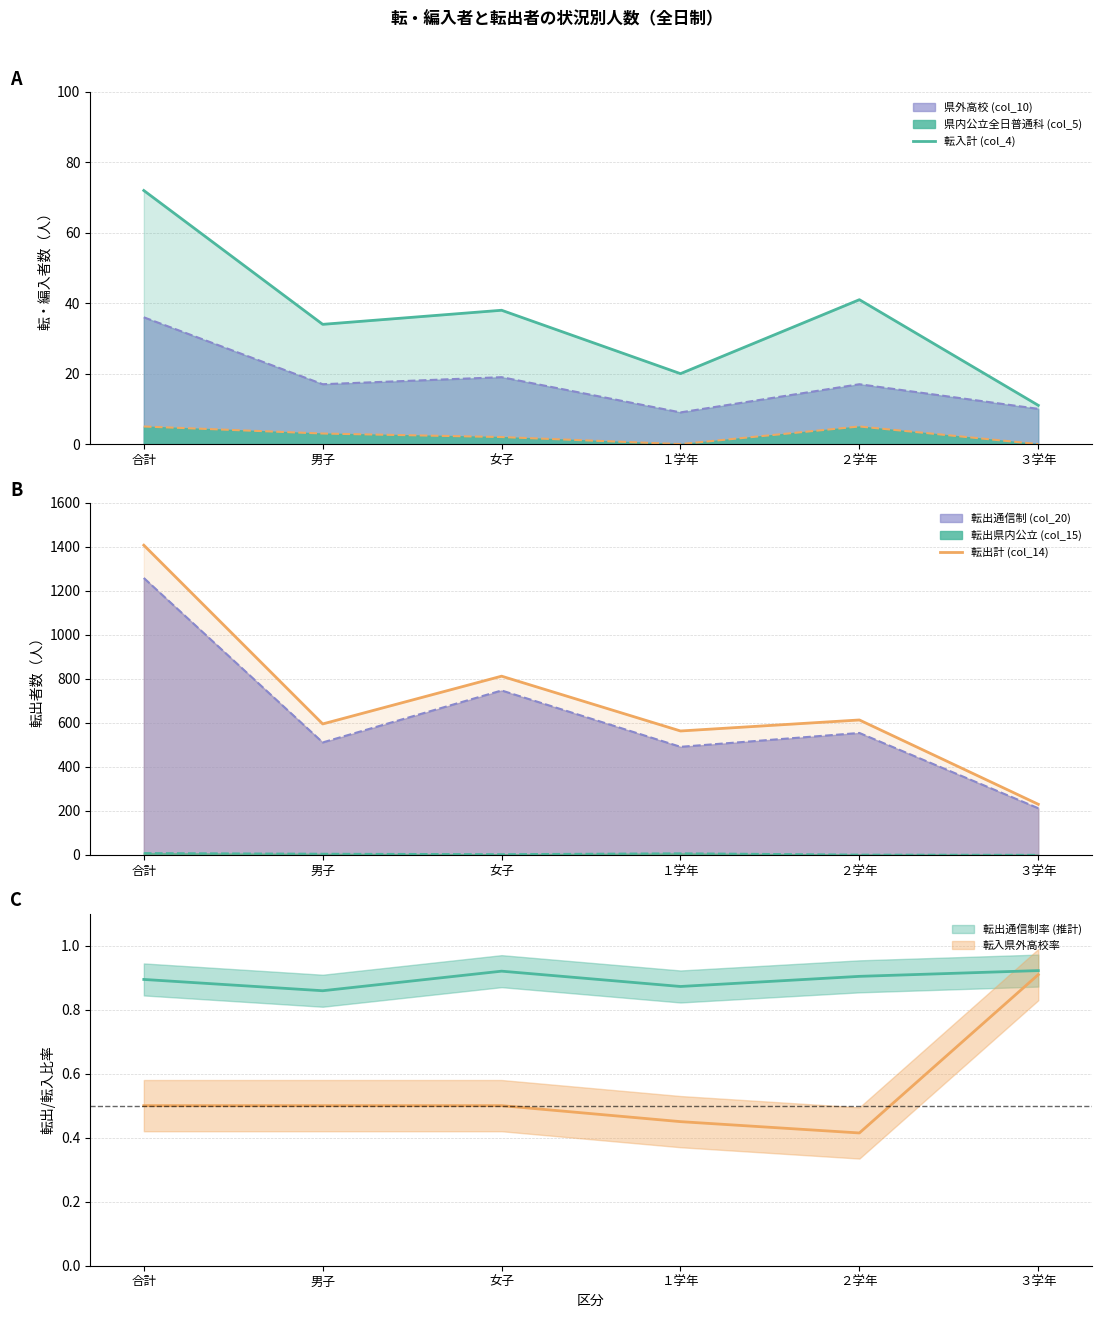

How many interior local peaks does the 転入計 (col_4) series have?

2